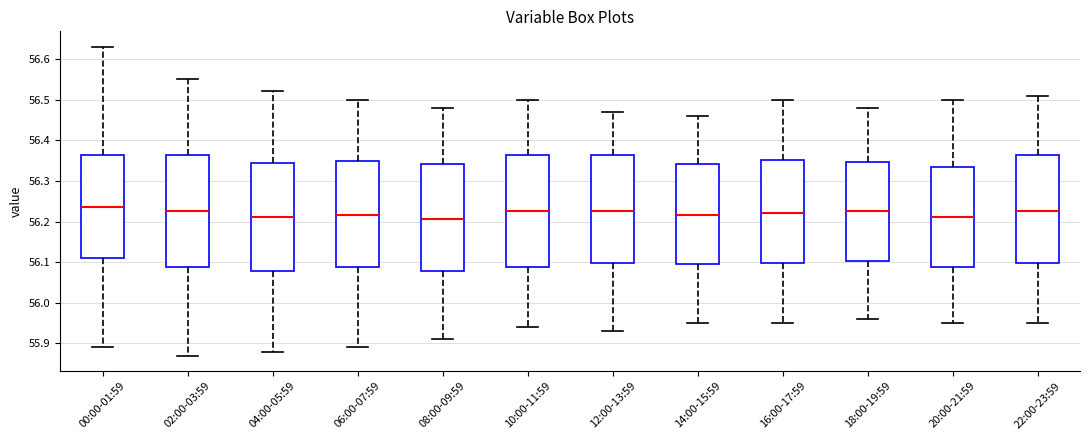

Reading left to right, transcribe this box plot: for each box, give where its median line is, the range the box spans, and where its two whiskers end, as read against the y-axis. The values are not printed on the chart, so give them approximately, as read against the axis.

00:00-01:59: median 56.24, box 56.11 to 56.36, whiskers 55.89 to 56.63
02:00-03:59: median 56.23, box 56.09 to 56.36, whiskers 55.87 to 56.55
04:00-05:59: median 56.21, box 56.08 to 56.35, whiskers 55.88 to 56.52
06:00-07:59: median 56.22, box 56.09 to 56.35, whiskers 55.89 to 56.50
08:00-09:59: median 56.21, box 56.08 to 56.34, whiskers 55.91 to 56.48
10:00-11:59: median 56.23, box 56.09 to 56.36, whiskers 55.94 to 56.50
12:00-13:59: median 56.23, box 56.10 to 56.36, whiskers 55.93 to 56.47
14:00-15:59: median 56.22, box 56.10 to 56.34, whiskers 55.95 to 56.46
16:00-17:59: median 56.22, box 56.10 to 56.35, whiskers 55.95 to 56.50
18:00-19:59: median 56.23, box 56.10 to 56.35, whiskers 55.96 to 56.48
20:00-21:59: median 56.21, box 56.09 to 56.34, whiskers 55.95 to 56.50
22:00-23:59: median 56.23, box 56.10 to 56.36, whiskers 55.95 to 56.51